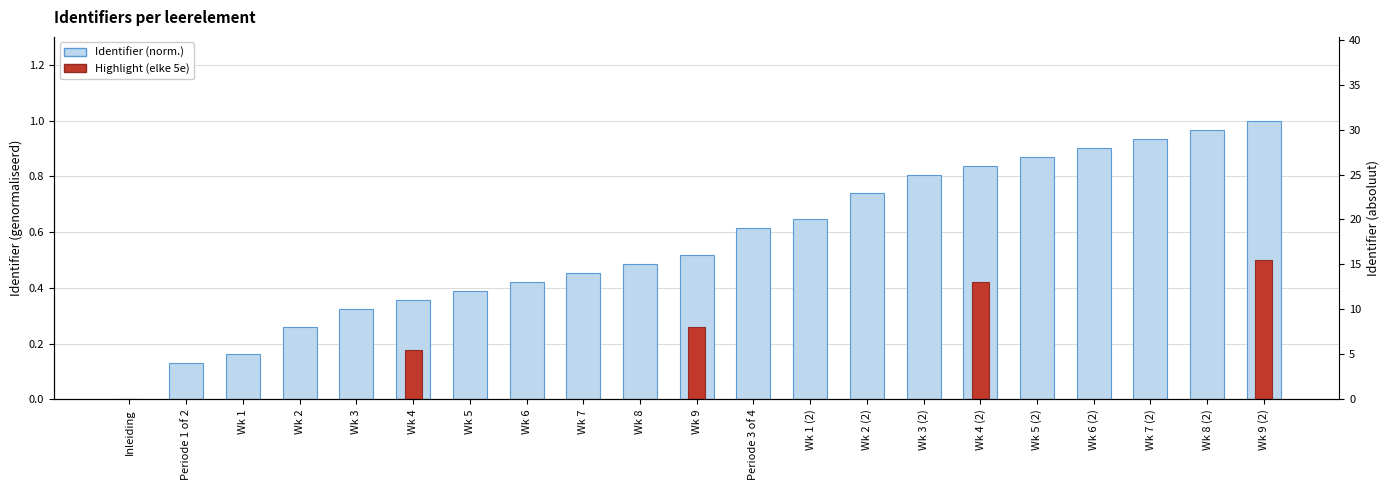

What is the value of the 15th bar from the left?

0.8